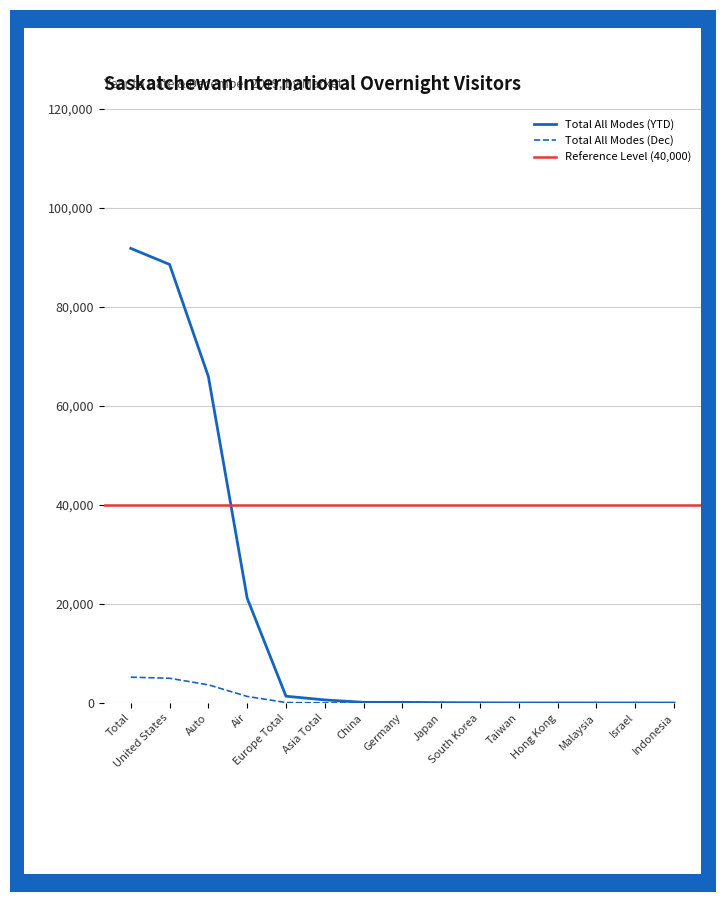

At which category does Total All Modes (YTD) reach its first local peak?

Hong Kong